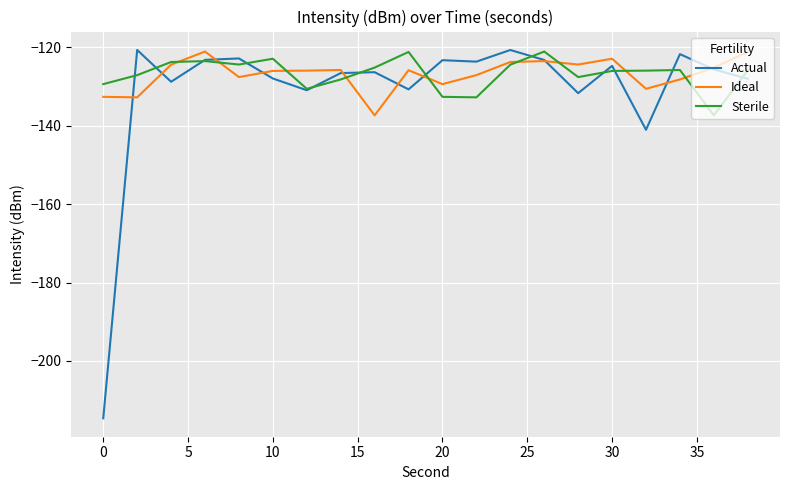

True or false: Actual and Ideal intersect in this chart.

True